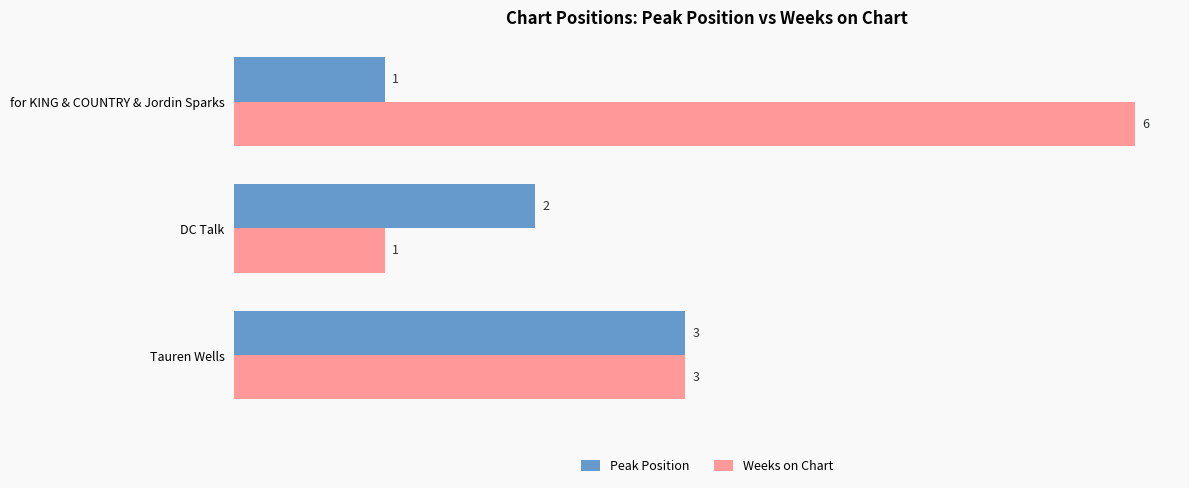

What is the sum of all Peak Position values?

6